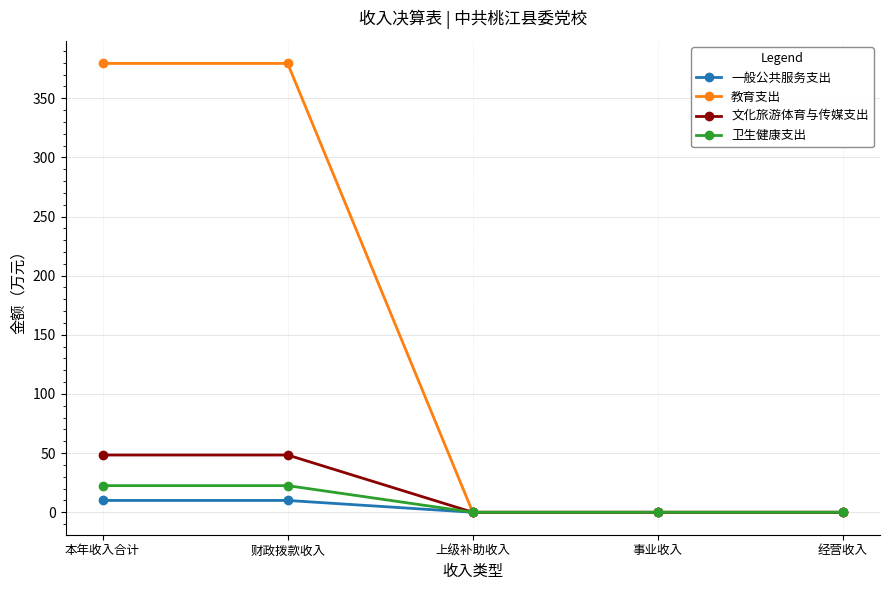

Which series has the widest spread of values?

教育支出